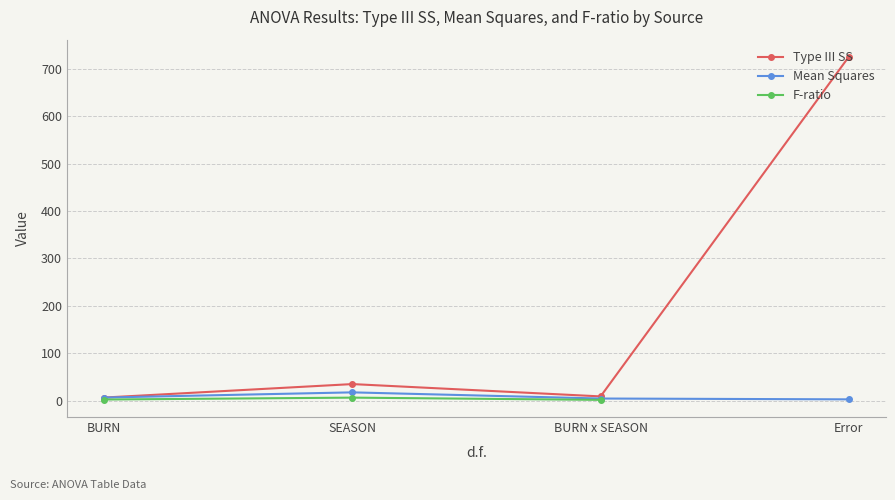

What is the average value of the Mean Squares series?

7.8